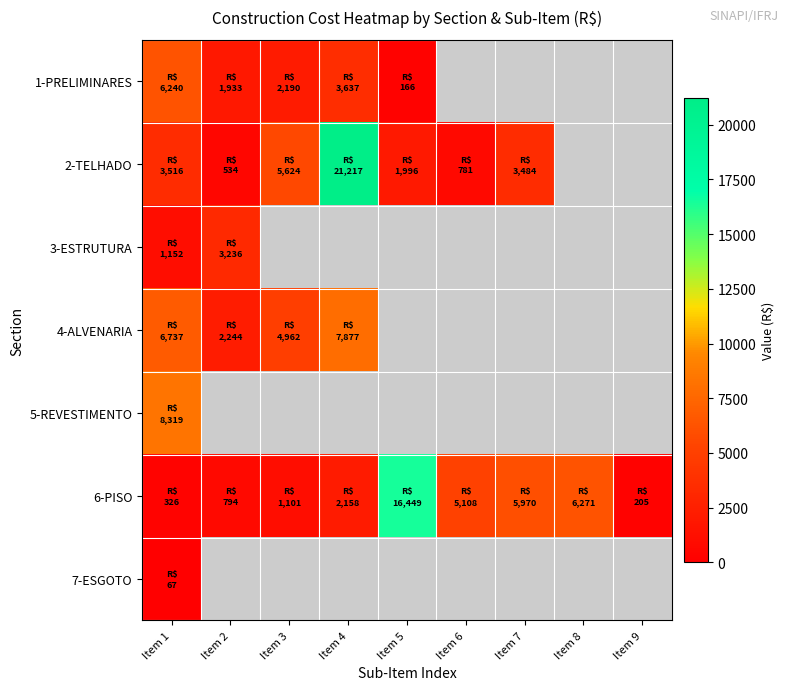

The 6-PISO series shows 325.5 at Item 1. True or false?

True